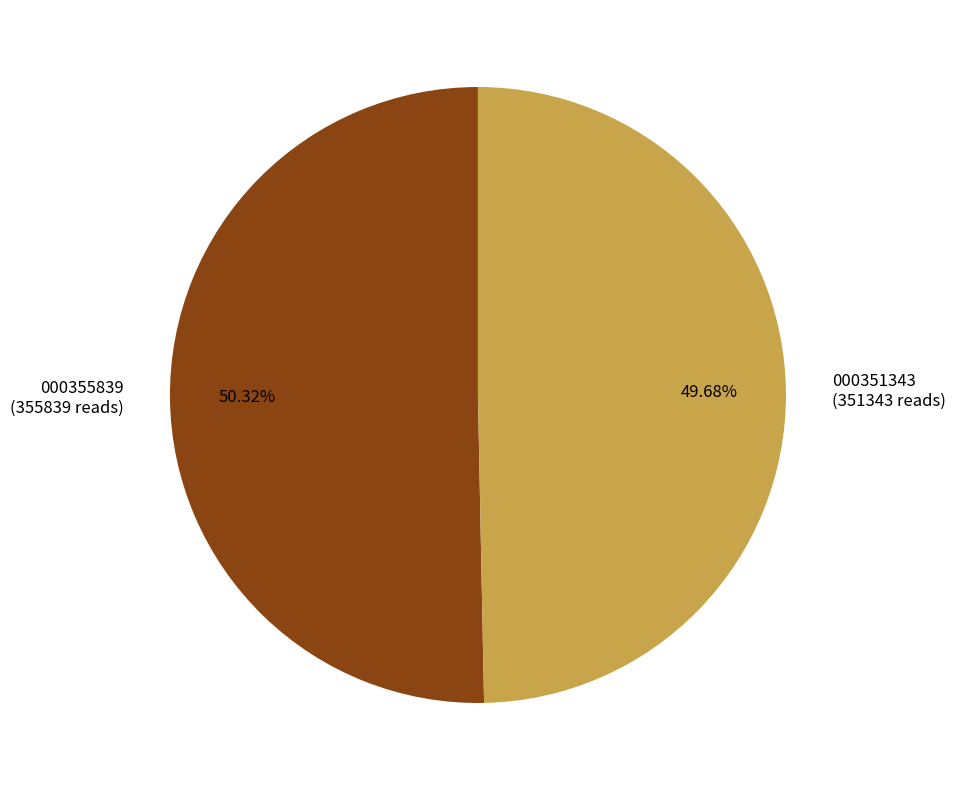

True or false: 000355839 accounts for 50% of the total.

True